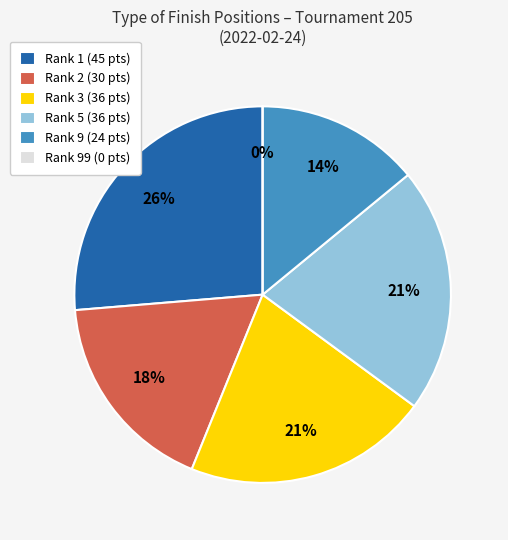

What is the largest slice in the pie chart?

1